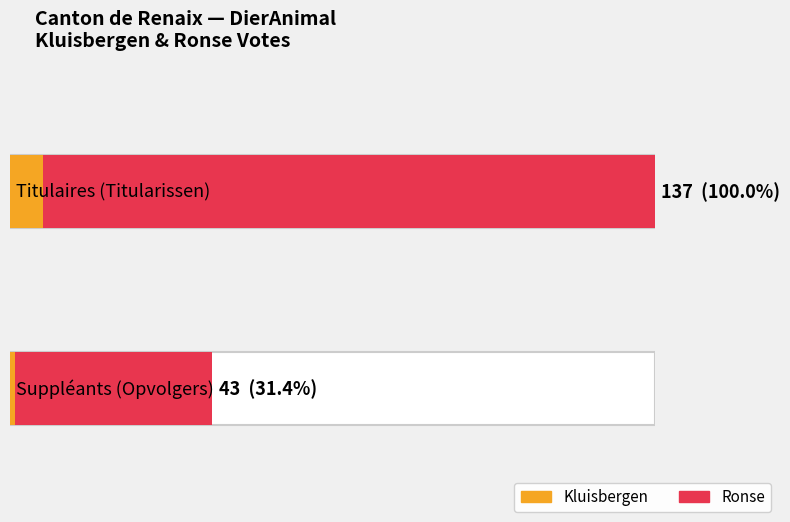

What is the label of the 2nd bar from the right?

Titulaires (Titularissen)